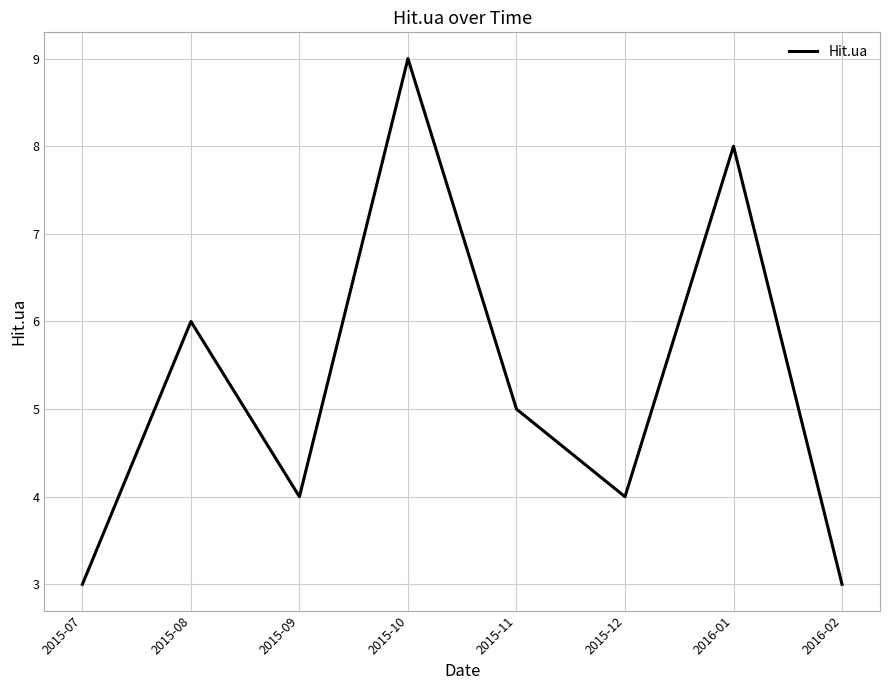

Approximately how many times larger is the value at 2015-09 compared to 2015-12?

1.0